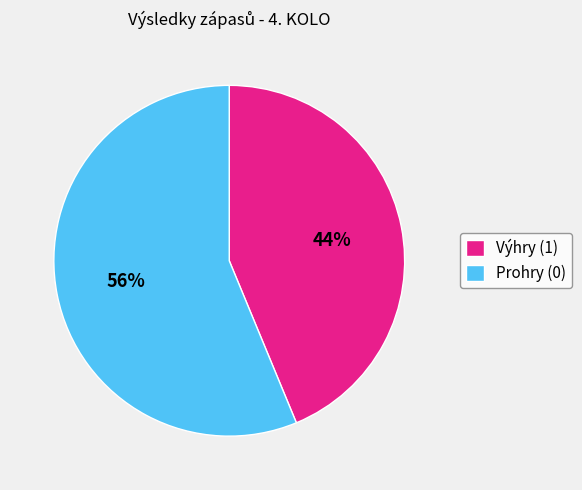

Which category has the biggest portion of the pie?

Prohry (0)